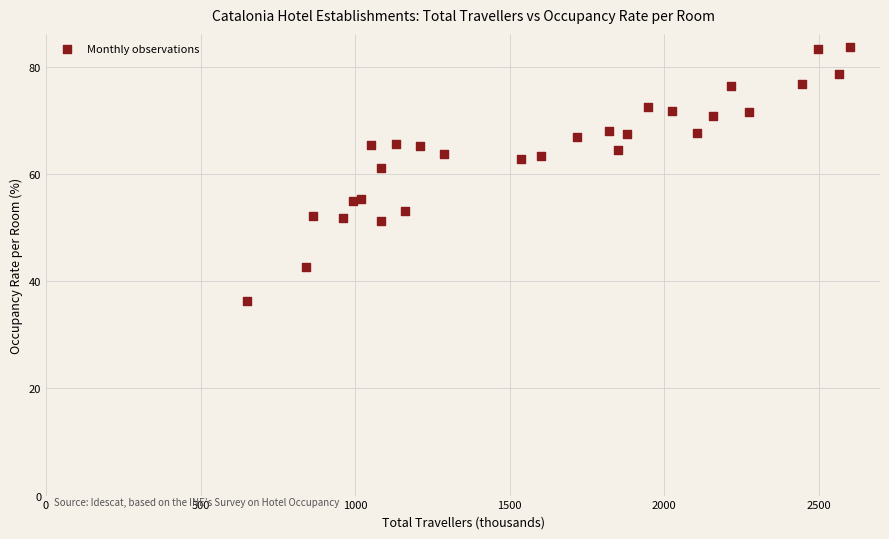

What Y value in the scatter plot is closest to 60?

61.2